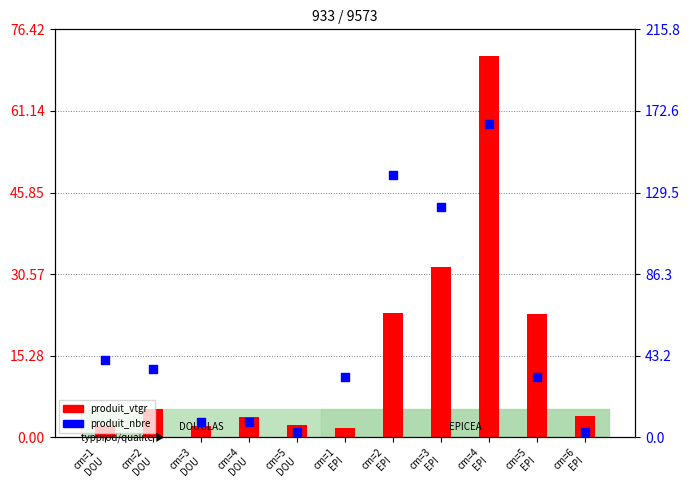

Which series reaches the minimum Y coordinate?

produit_vtgr